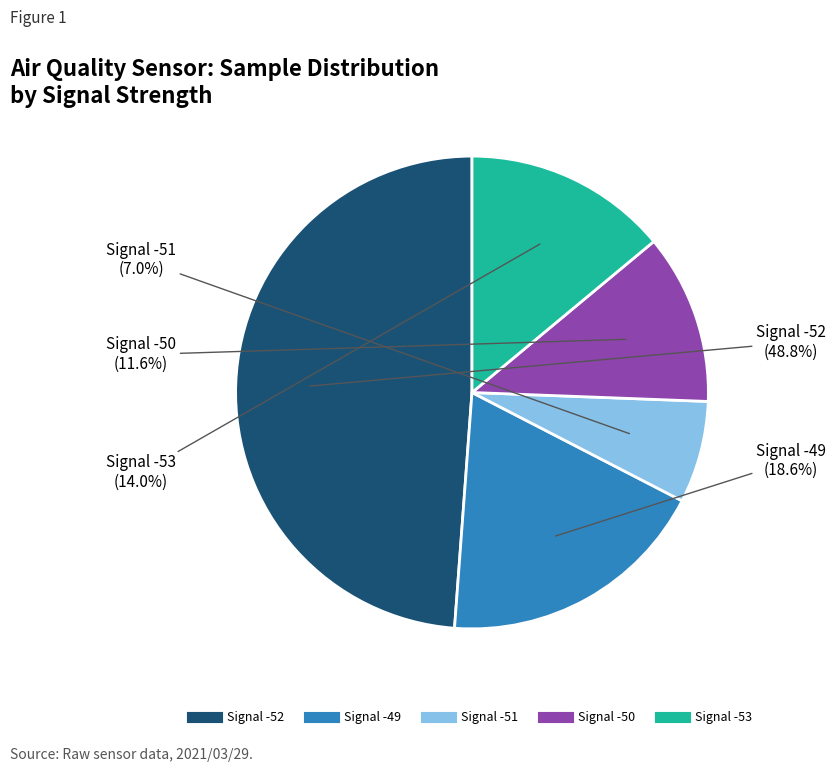

Is there a majority slice in this chart?

No